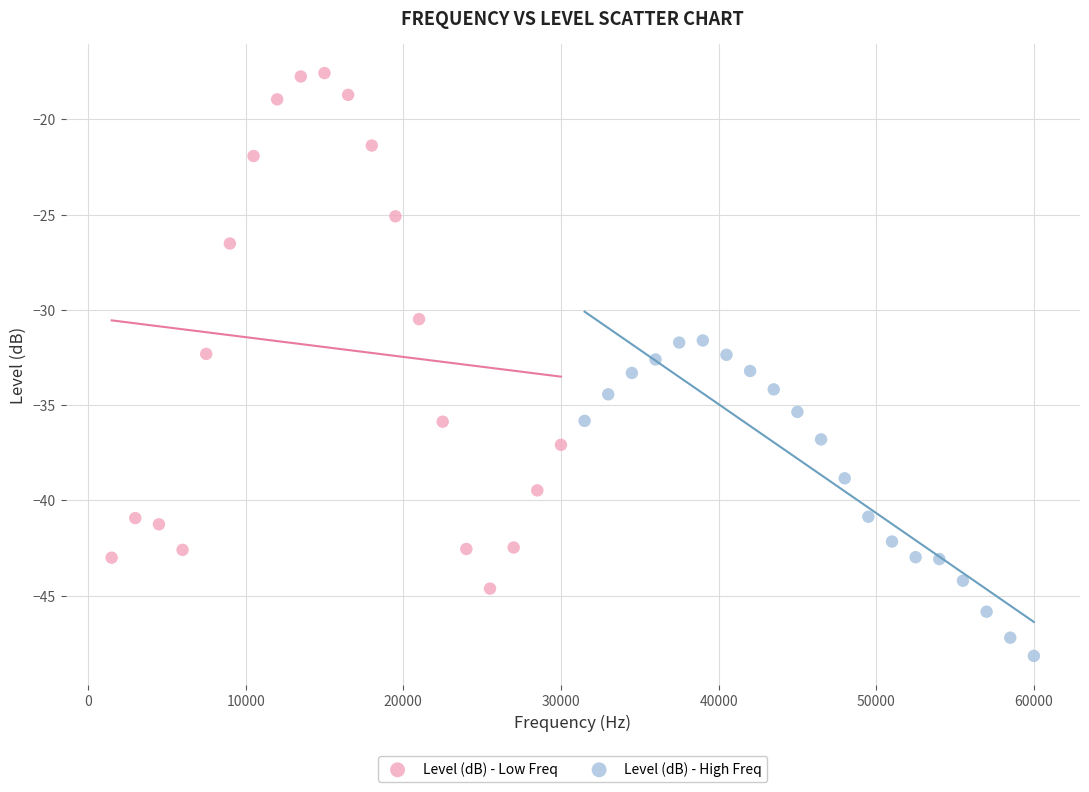

Which series reaches the maximum Y coordinate?

Level (dB) - Low Freq